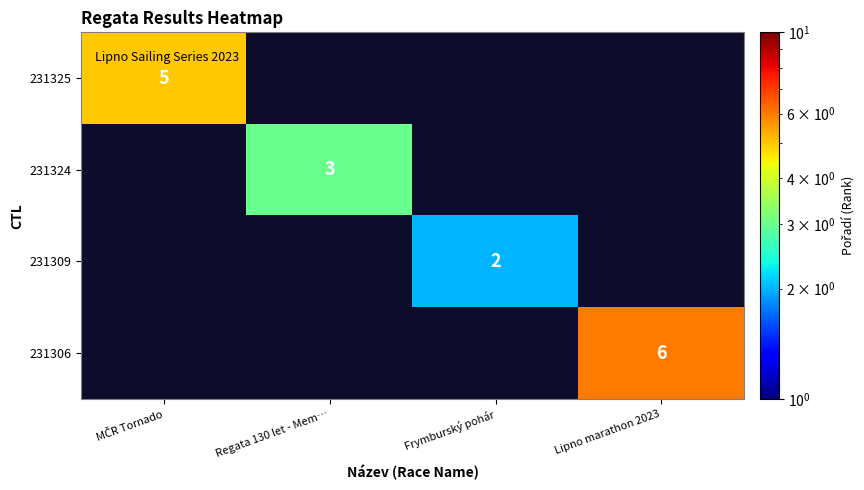

What is the greatest value displayed?

6.0